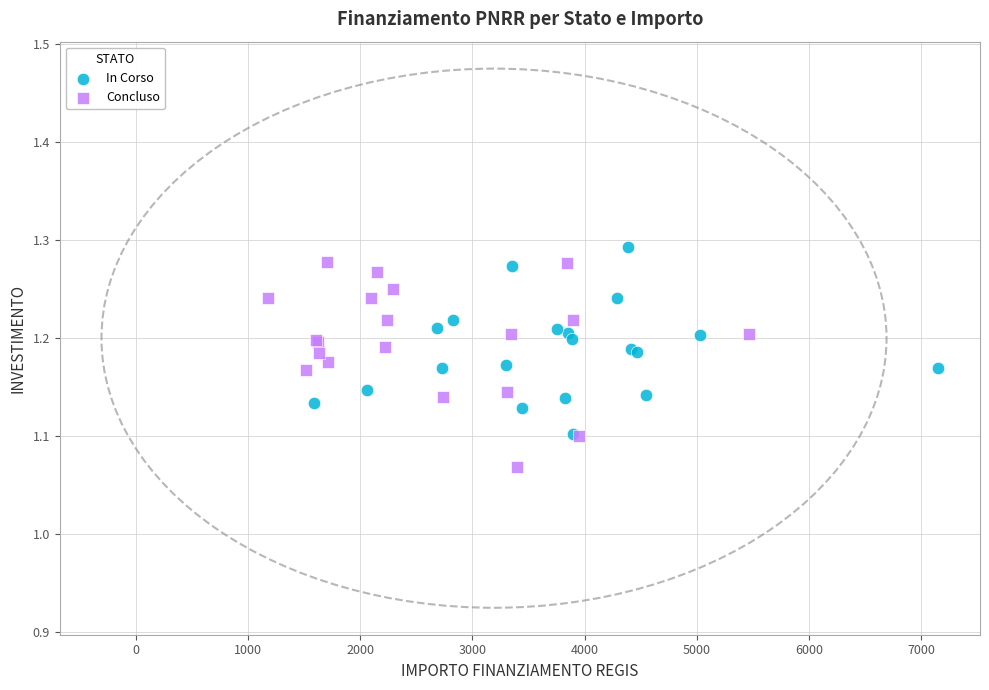

What are all the series names shown in the legend?

In Corso, Concluso